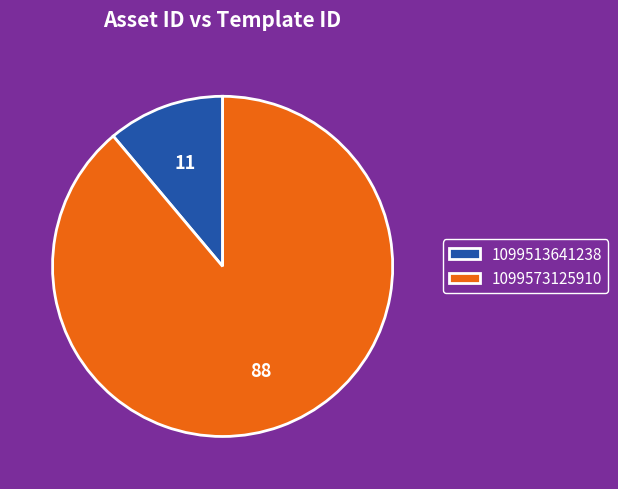

Rank the categories by value from highest to lowest.

1099573125910, 1099513641238